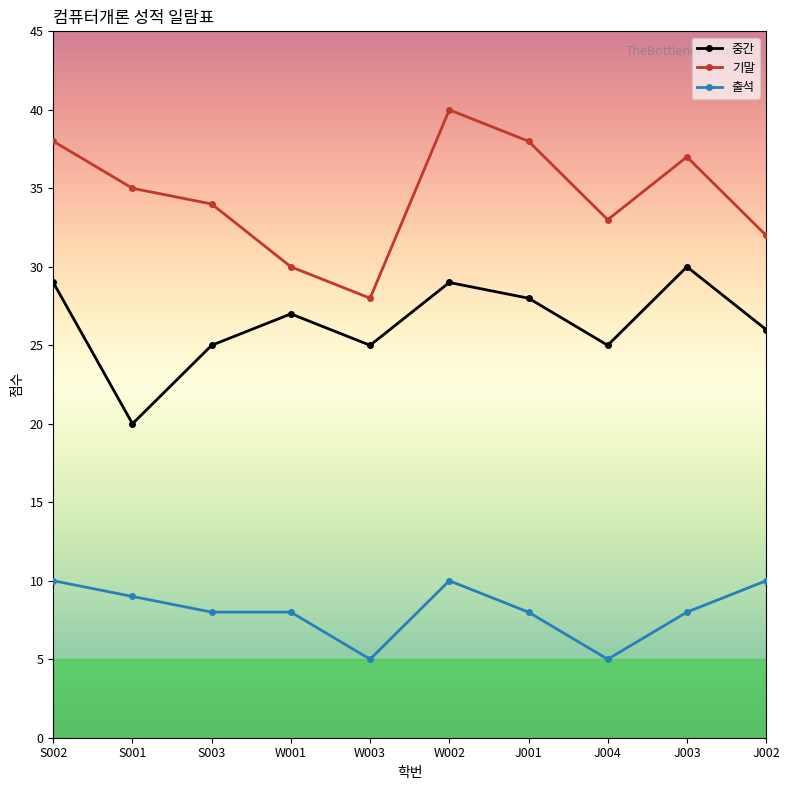

The value of 기말 at J001 is 38. True or false?

True